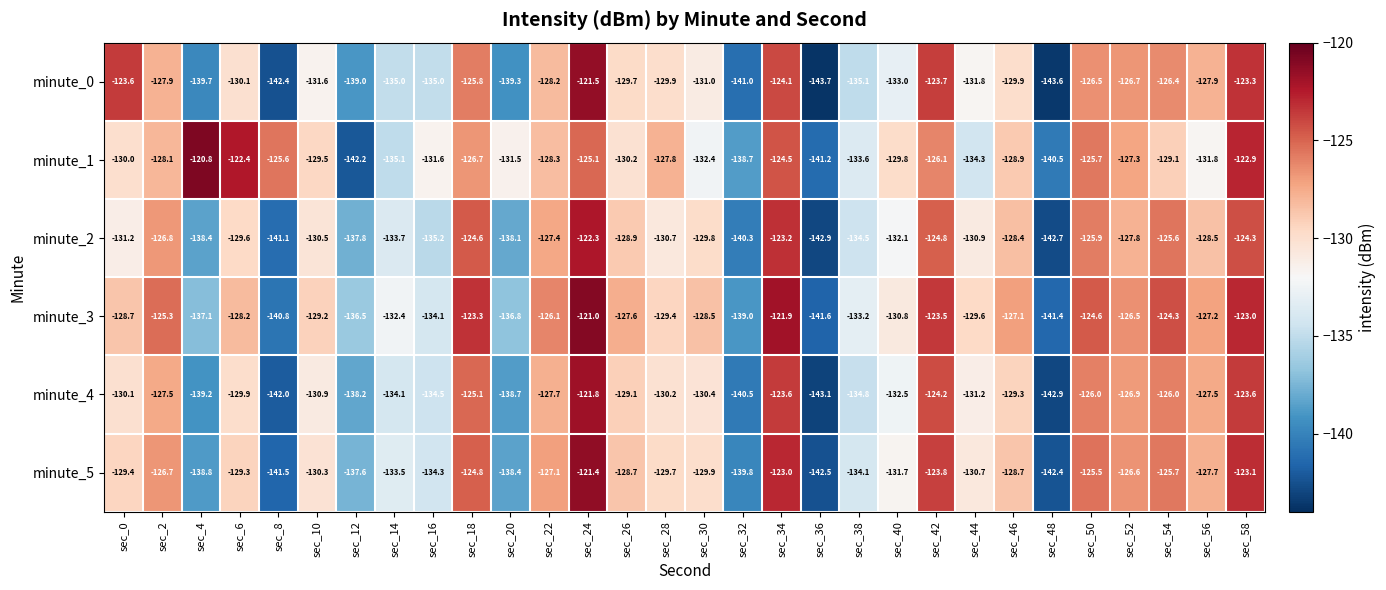

What is the lowest value of the minute_4 series?

-143.1